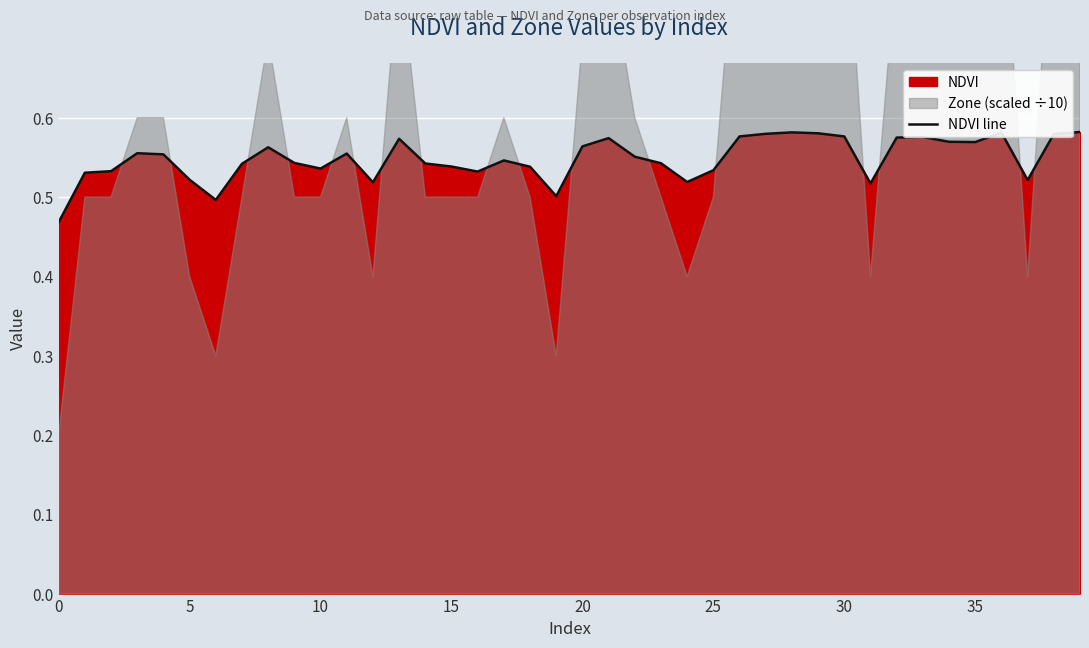

How many interior local peaks (higher than both neighbors) does the data have?

9